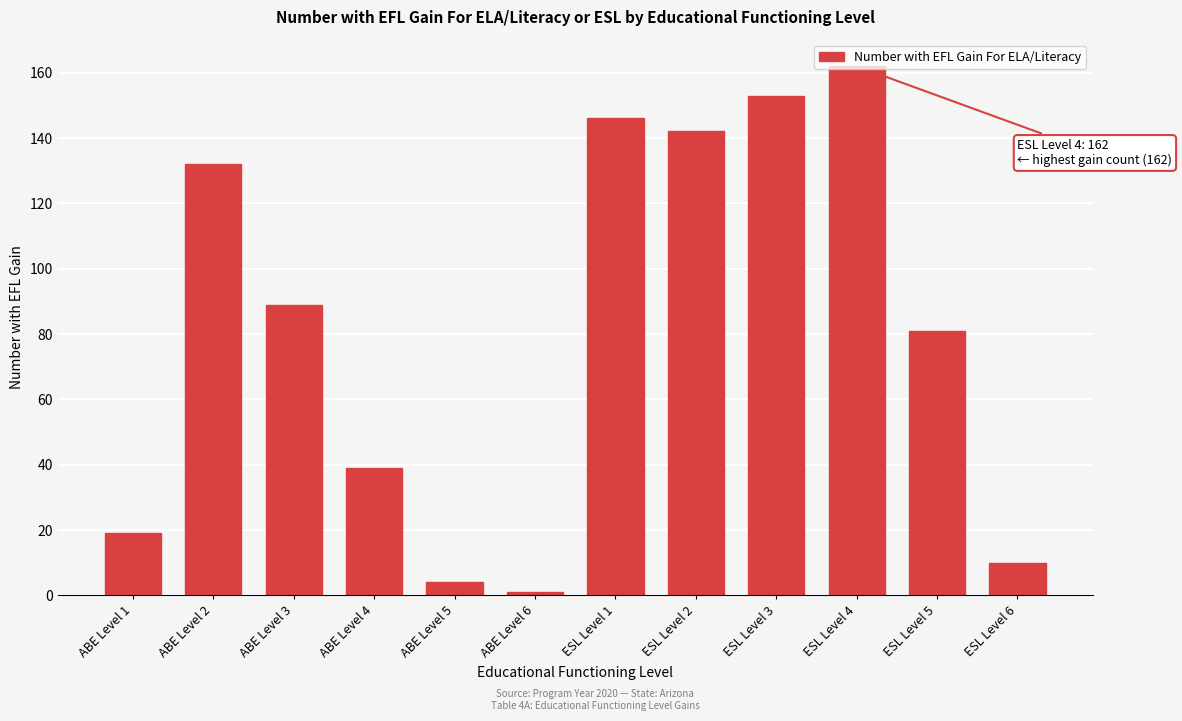

True or false: the data shows 81 at ESL Level 5.

True